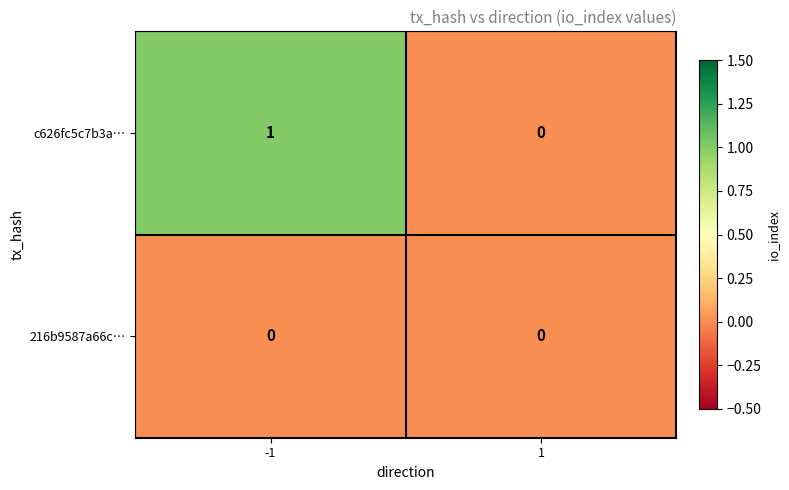

Between -1 and 1, which series saw the biggest shift?

c626fc5c7b3a…